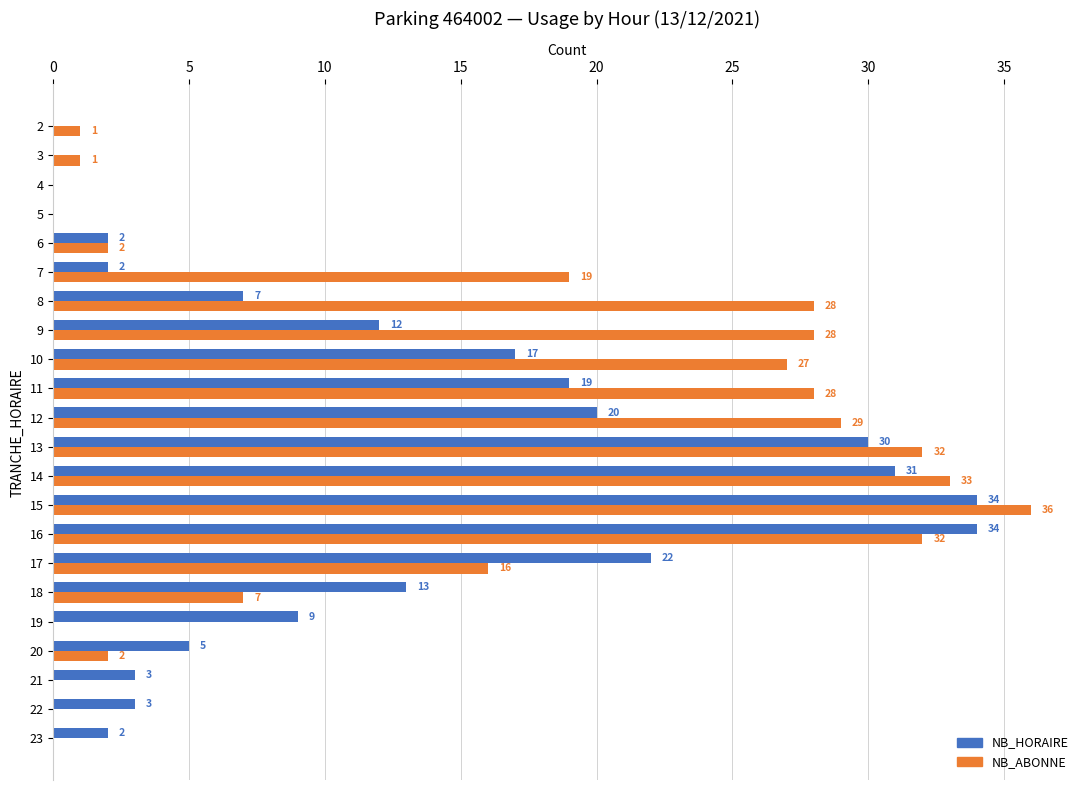

What is the sum of the NB_ABONNE values at 5 and 12?

29